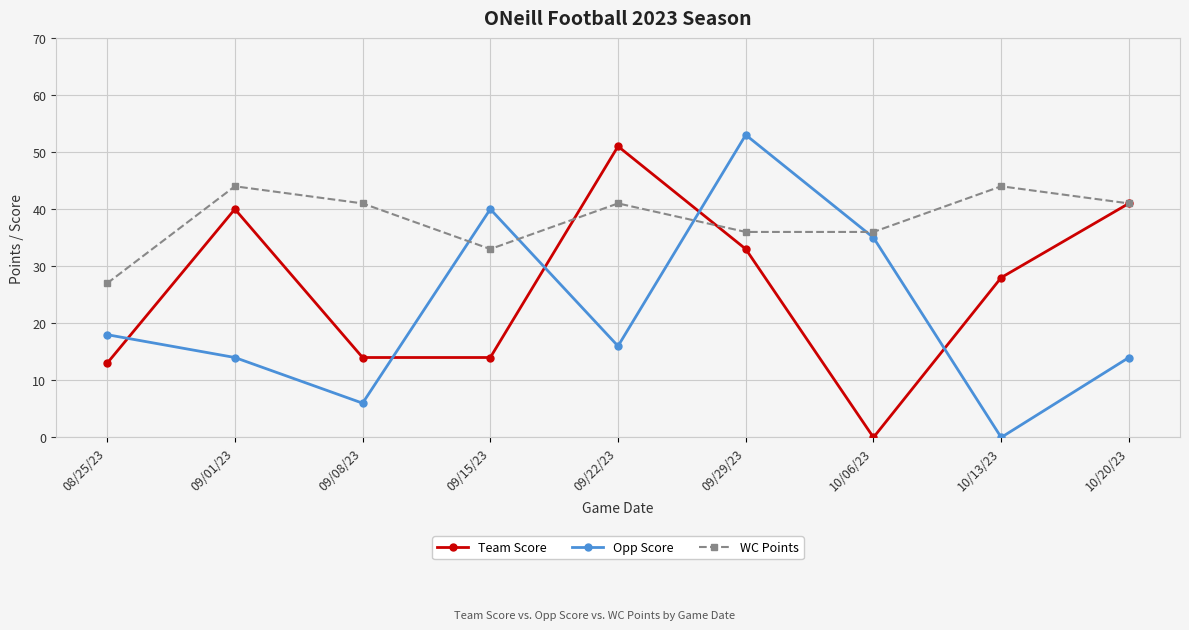

How many data points does each series have?

9